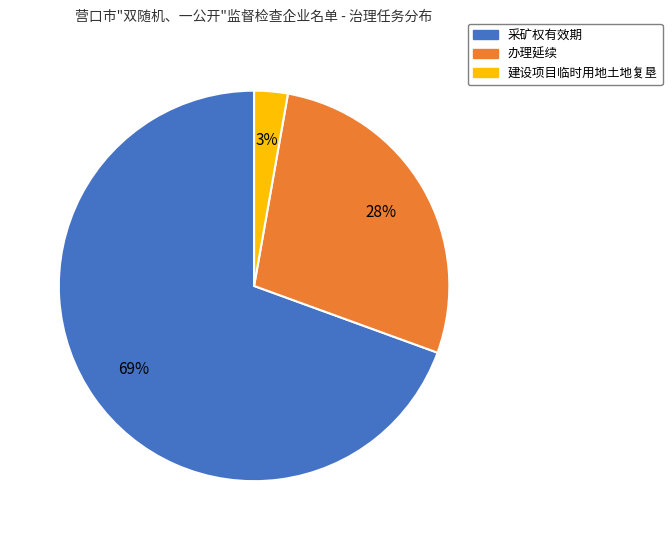

Between 建设项目临时用地土地复垦 and 办理延续, which is larger?

办理延续